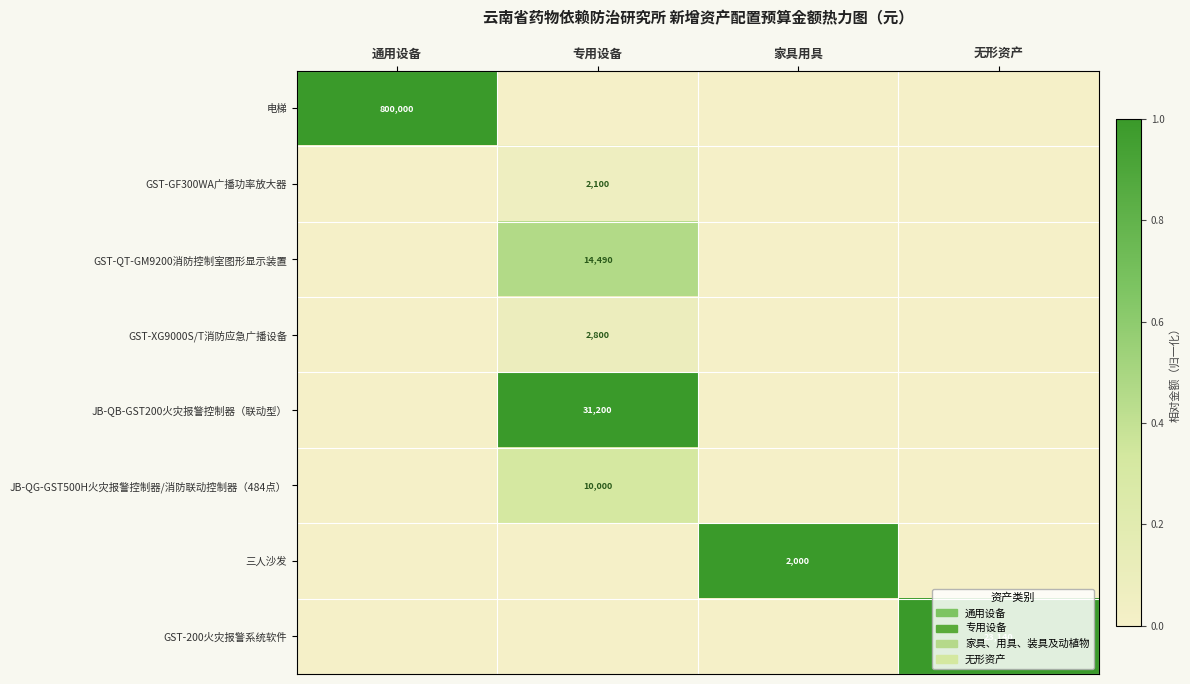

Which has a higher value, 通用设备 or 专用设备?

通用设备